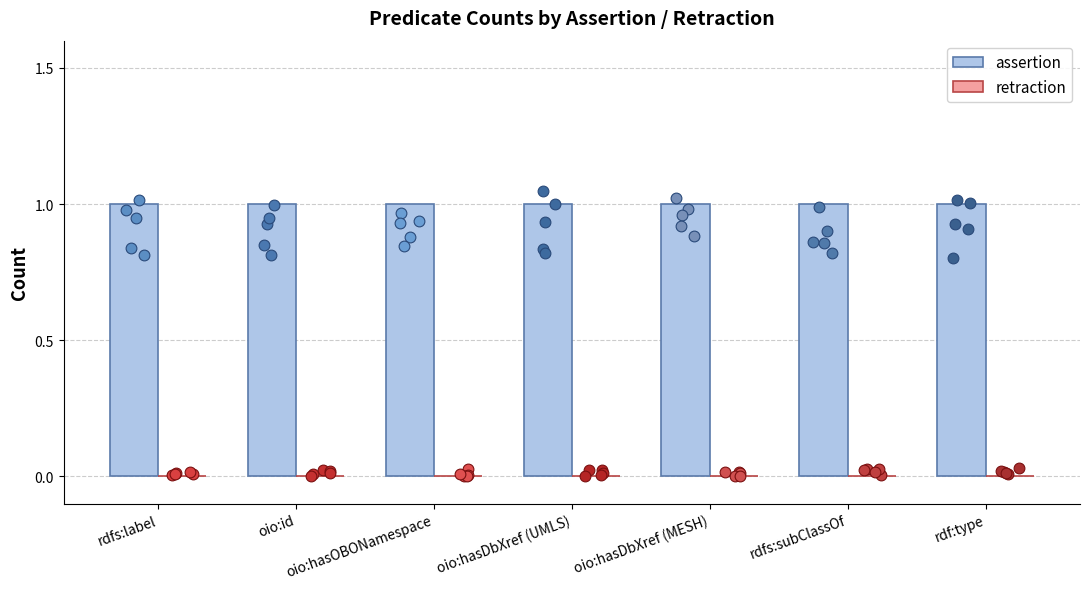

What are all the series names shown in the legend?

assertion, retraction